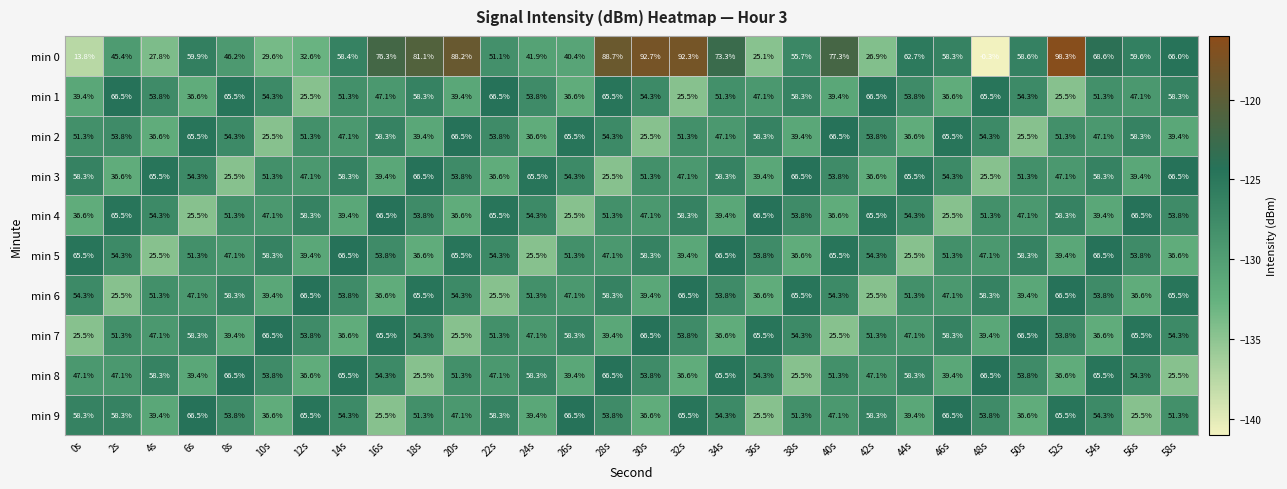

At which category is the sum across all series the highest?

28s